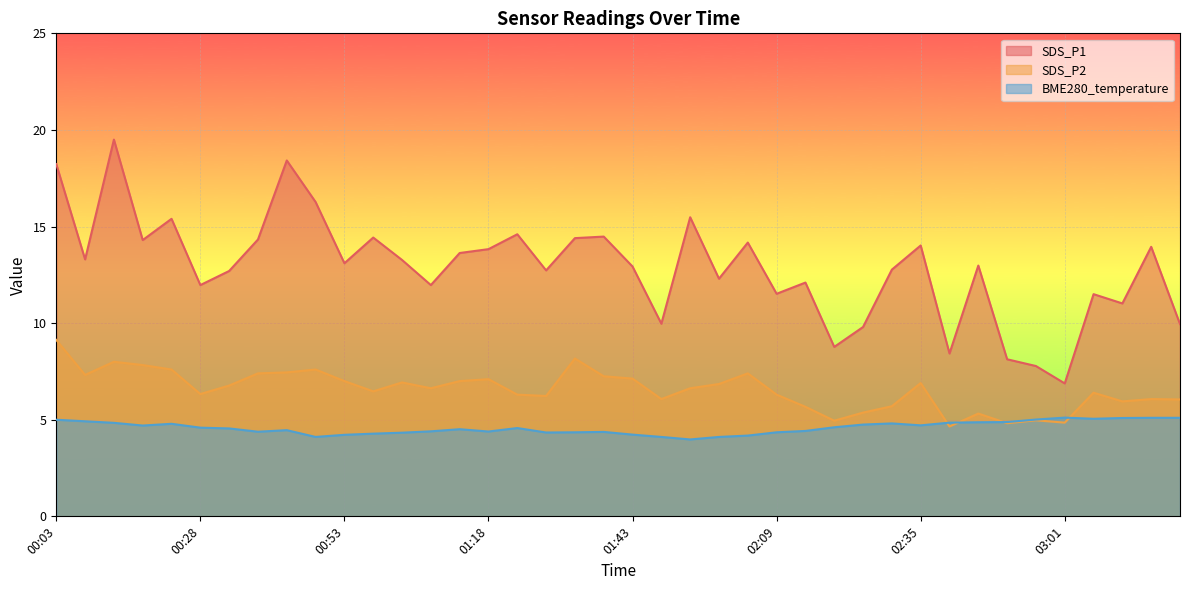

How many intersections are there between BME280_temperature and SDS_P2?

4